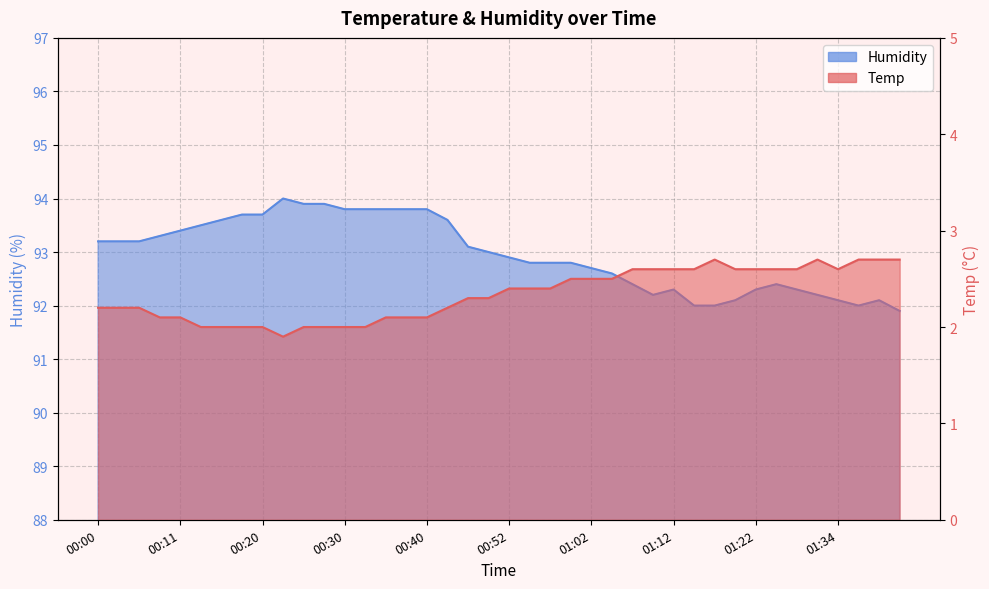

Reading right to left, list all the values displayed in this chart.

Temp: 2.7	2.7	2.7	2.6	2.7	2.6	2.6	2.6	2.6	2.7	2.6	2.6	2.6	2.6	2.5	2.5	2.5	2.4	2.4	2.4	2.3	2.3	2.2	2.1	2.1	2.1	2.0	2.0	2.0	2.0	1.9	2.0	2.0	2.0	2.0	2.1	2.1	2.2	2.2	2.2
Humidity: 91.9	92.1	92.0	92.1	92.2	92.3	92.4	92.3	92.1	92.0	92.0	92.3	92.2	92.4	92.6	92.7	92.8	92.8	92.8	92.9	93.0	93.1	93.6	93.8	93.8	93.8	93.8	93.8	93.9	93.9	94.0	93.7	93.7	93.6	93.5	93.4	93.3	93.2	93.2	93.2